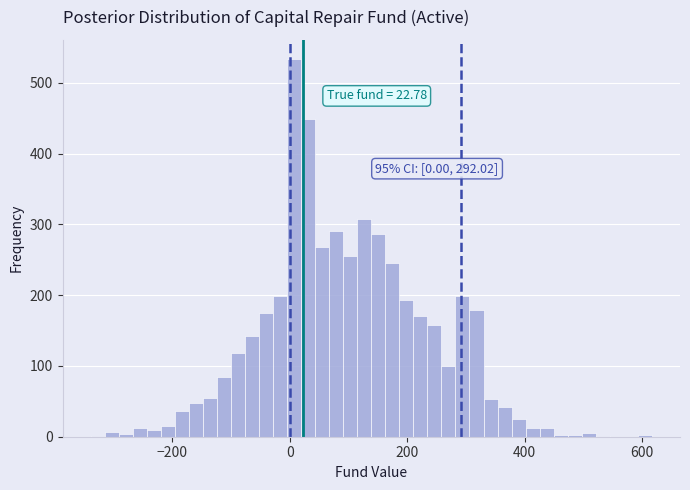

Around what value on the x-axis is the tallest bar? Give the approximate position of its centre, as read against the axis.

0